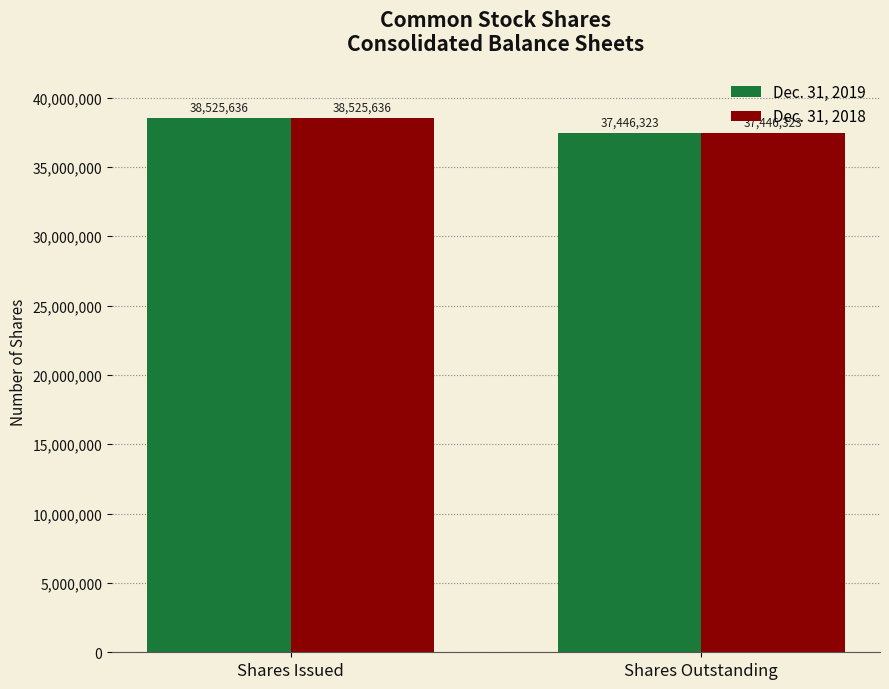

Reading left to right, transcribe all the data shown in this chart.

Dec. 31, 2019: 38525636	37446323
Dec. 31, 2018: 38525636	37446323